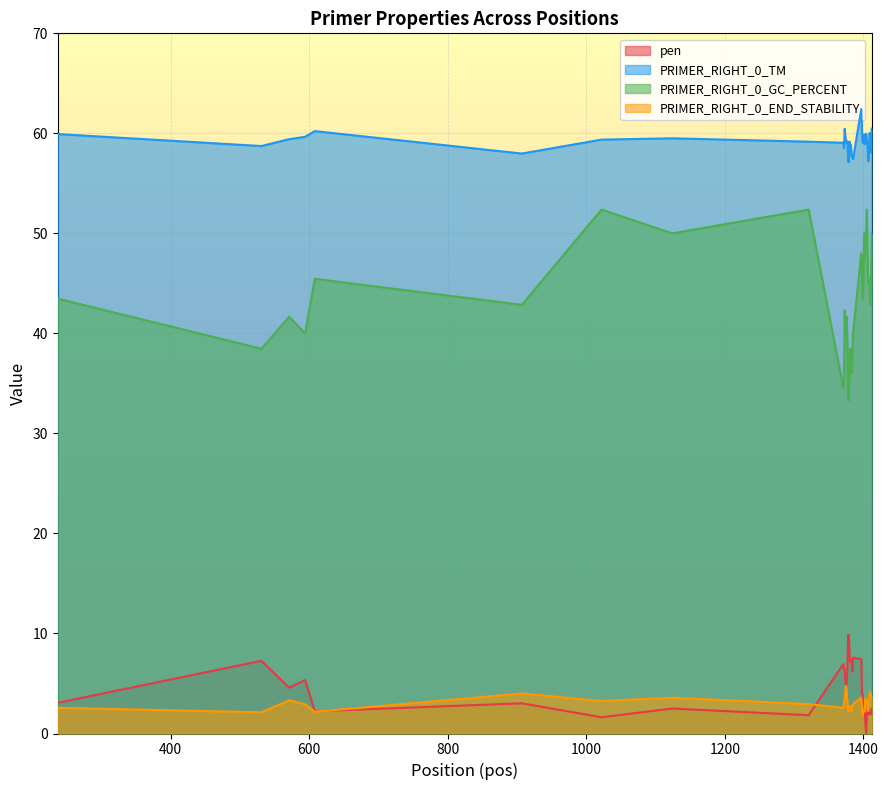

How many lines are shown in the chart?

4